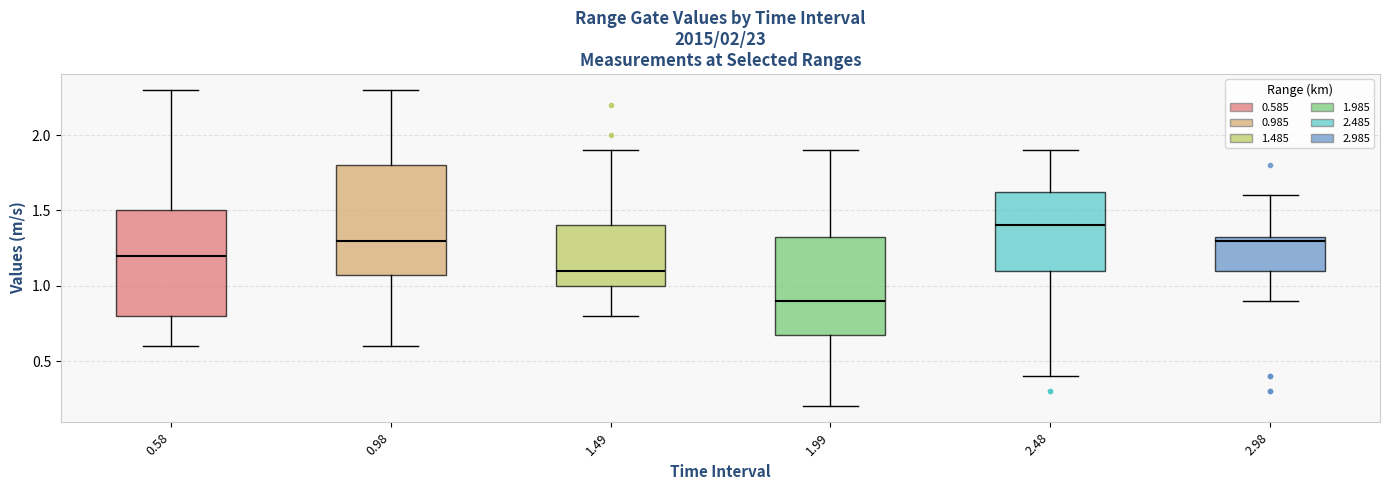

Where is the upper edge of the box at x = 0.98 on the y-axis? The values are not printed on the chart, so give them approximately, as read against the axis.

1.80